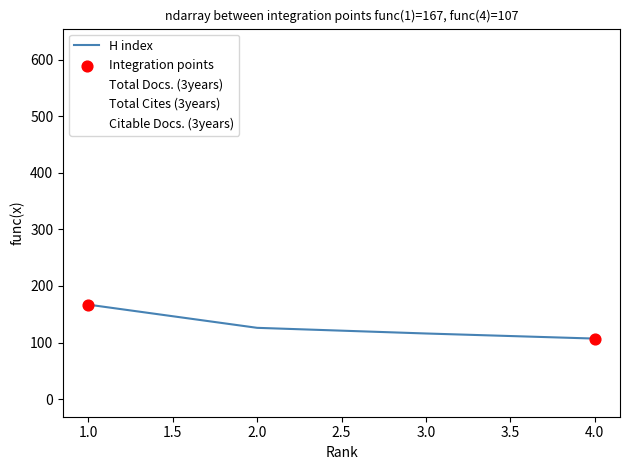

At which category is the sum across all series the highest?

1.0